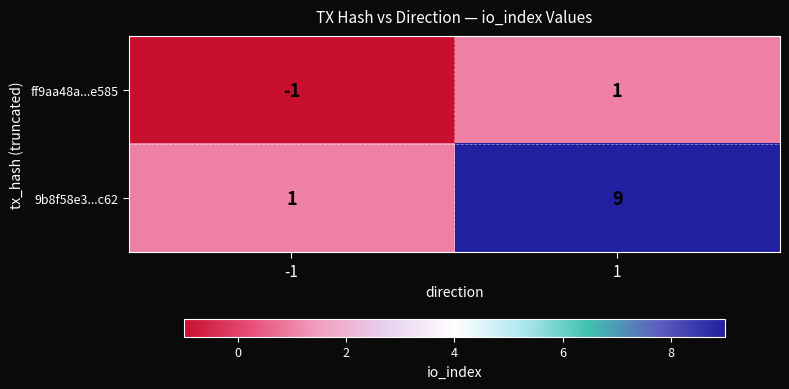

At which category is the sum across all series the highest?

1